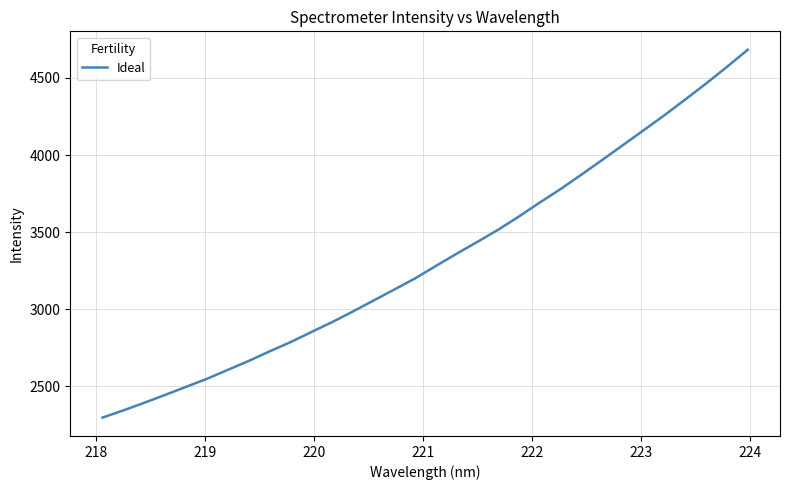

What is the maximum value shown in the chart?

4683.1